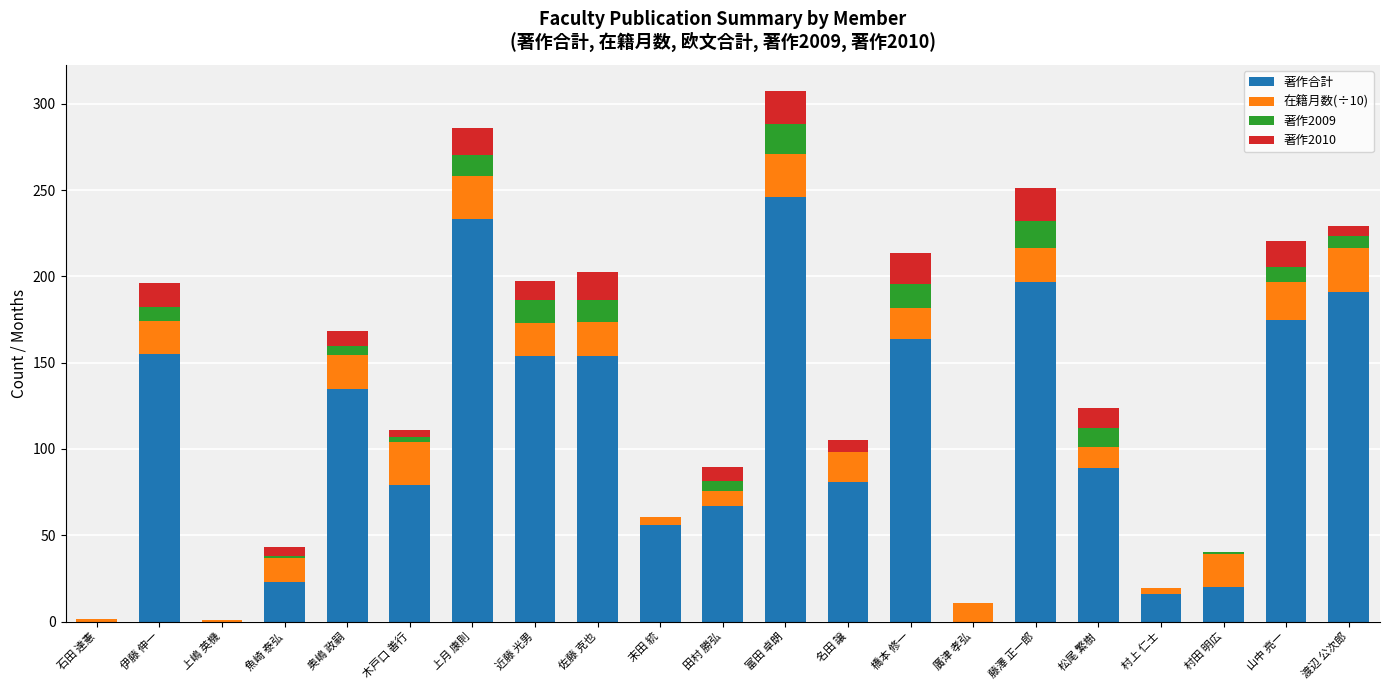

Count the number of categories in the chart.

21